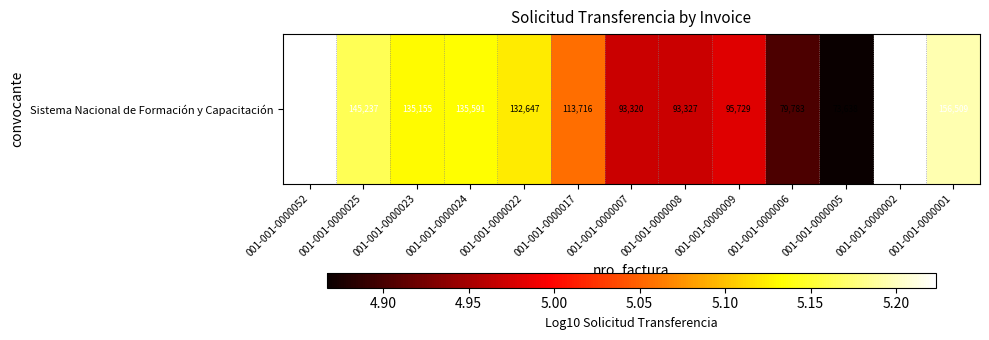

What value does the data have at 001-001-0000025?

5.2